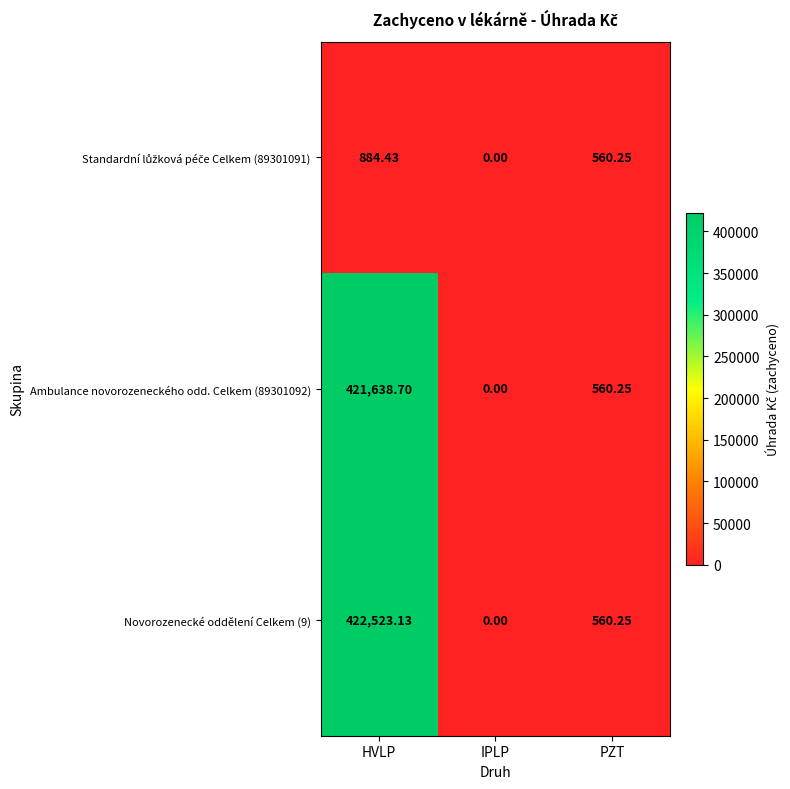

Where is Ambulance novorozeneckého odd. Celkem (89301092) nearest to the value 210819?

PZT